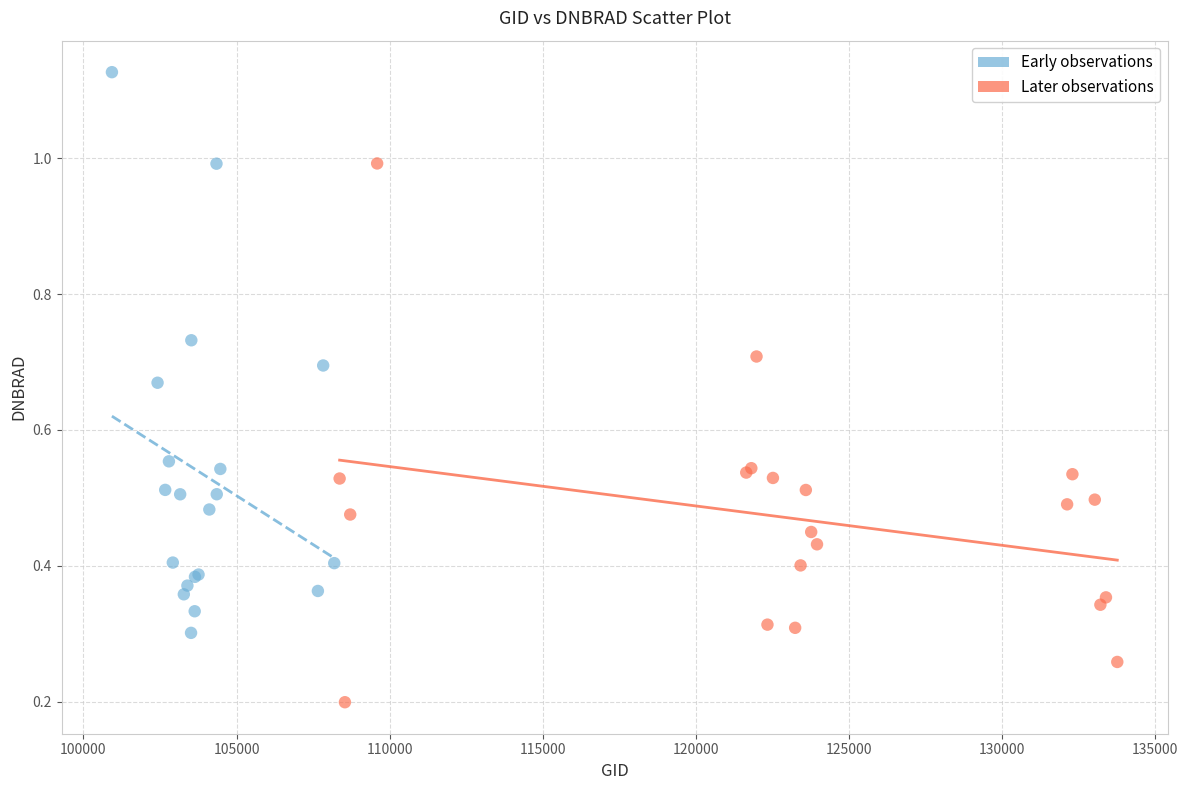

Which series reaches the maximum Y coordinate?

Early observations